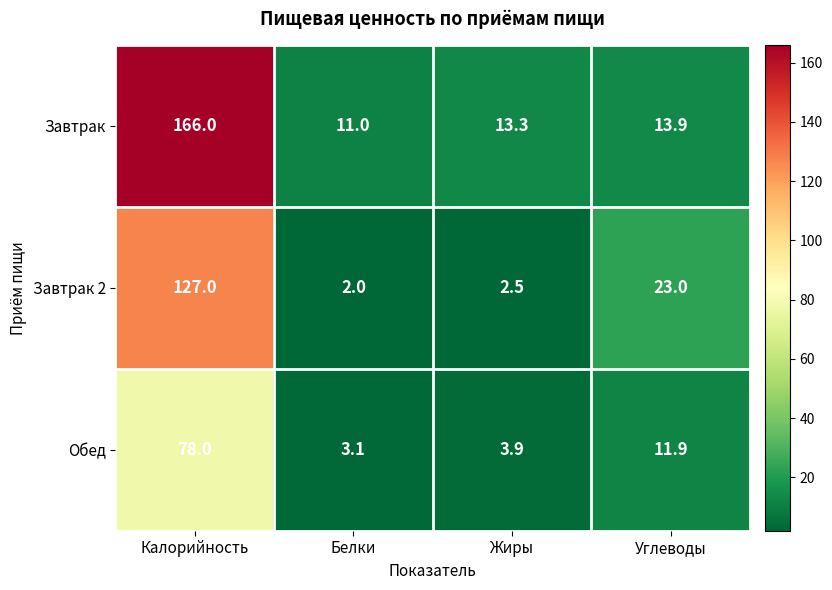

Which series has the widest spread of values?

Завтрак